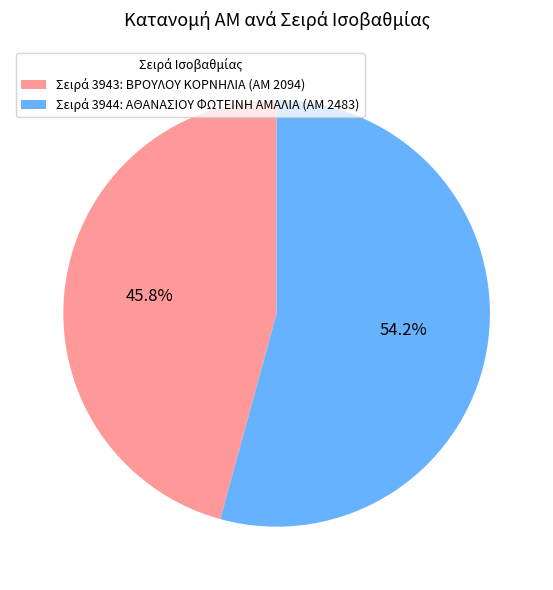

Does any single category account for the majority?

Yes